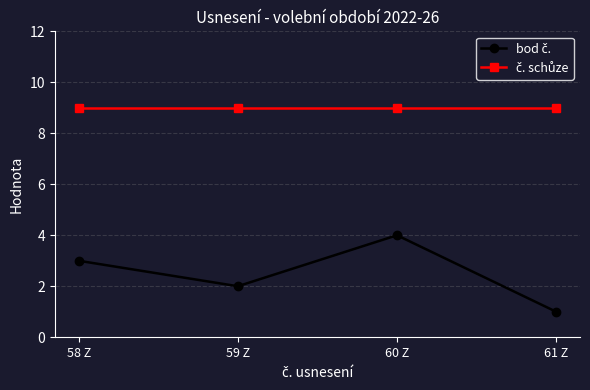

What is the total value across all series at 61 Z?

10